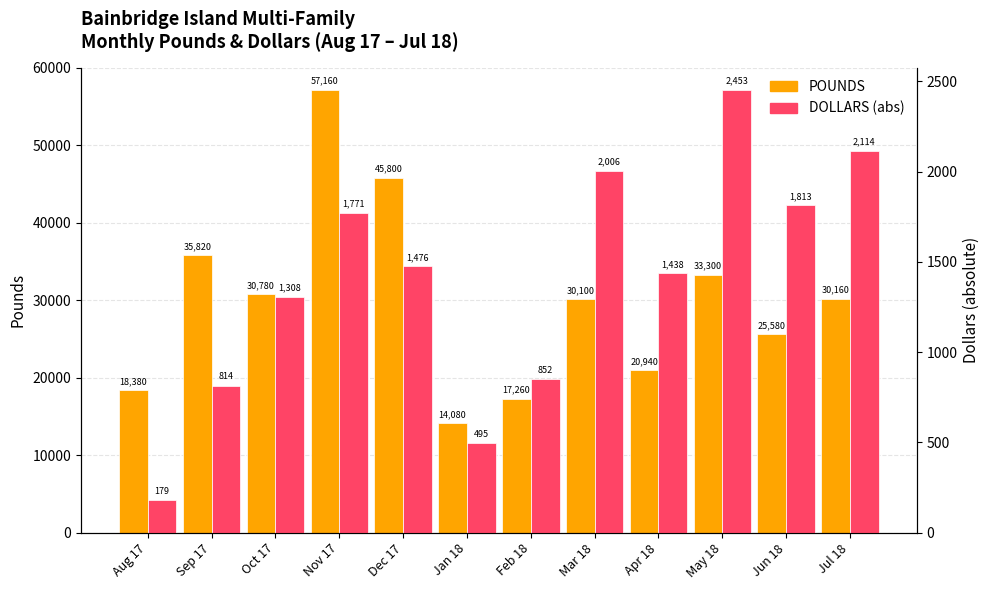

The value of DOLLARS (abs) at Feb 18 is 1299.4. True or false?

False